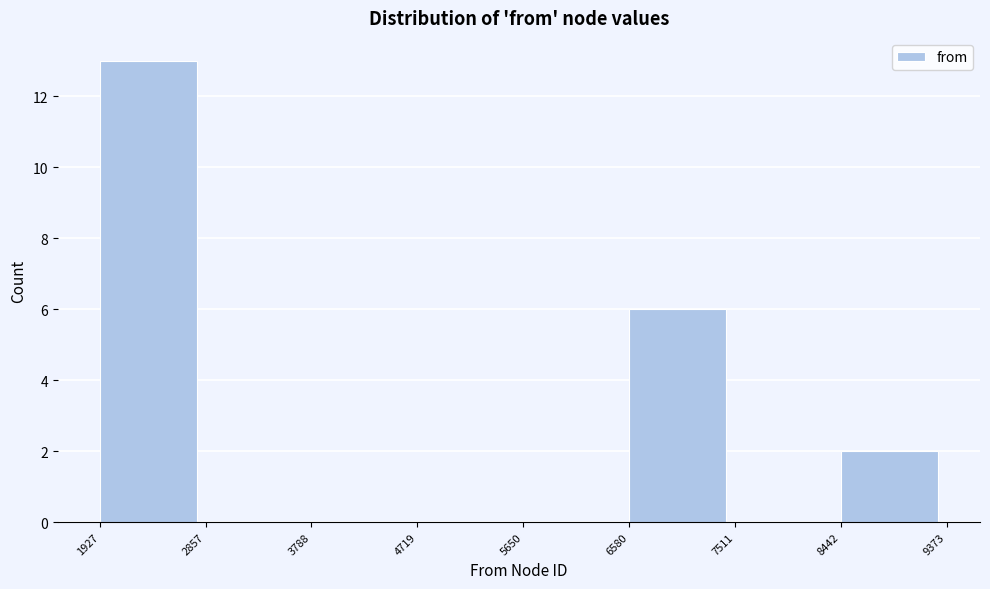

Which range on the x-axis has the tallest bar?

1927 to 2857